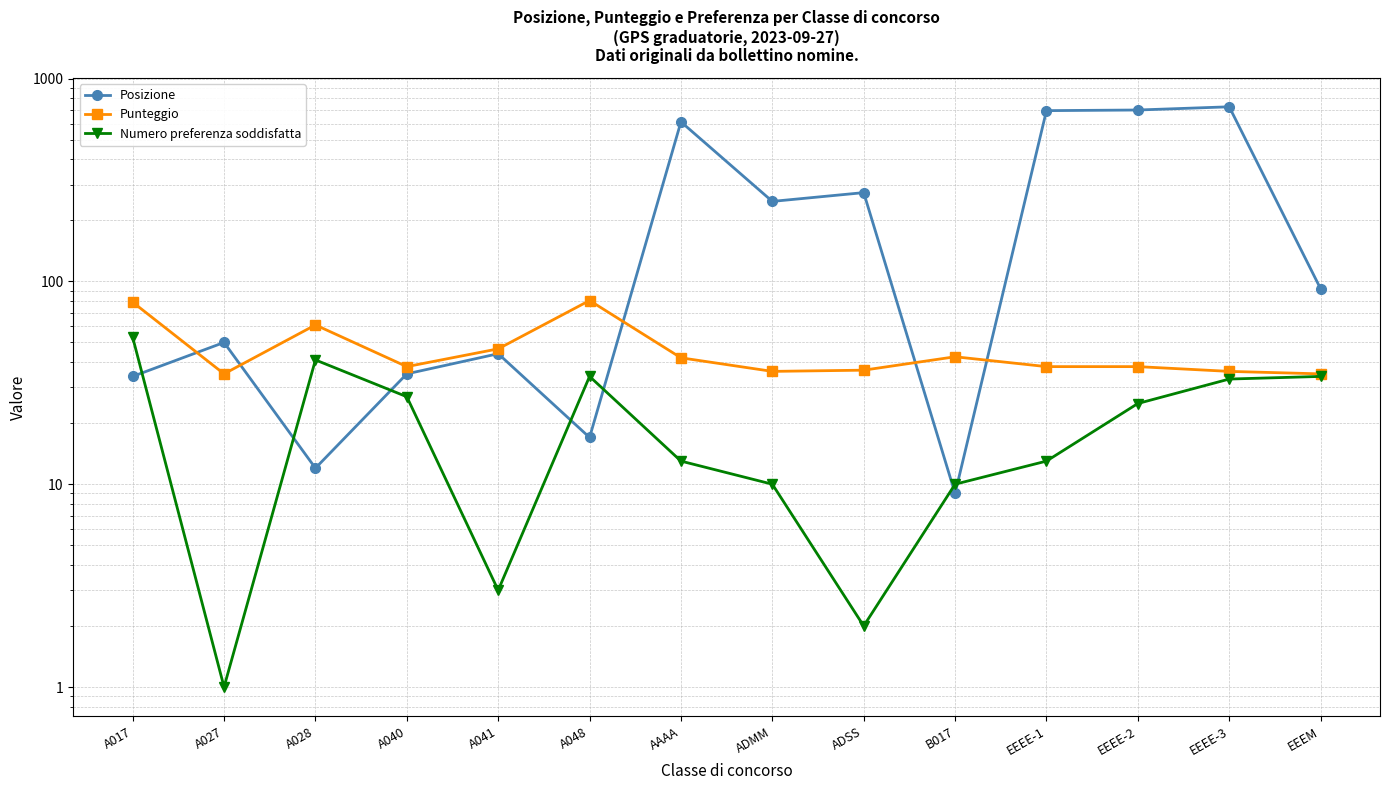

Which has a higher value, A041 or ADMM?

ADMM